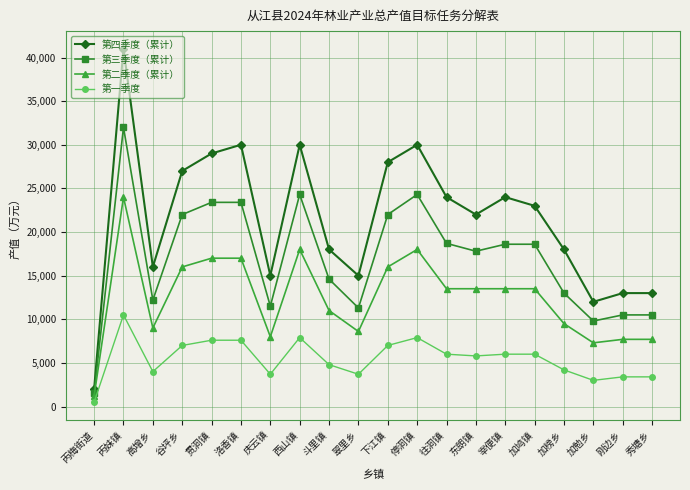

At 西山镇, list the series in order from largest to smallest.

第四季度（累计）, 第三季度（累计）, 第二季度（累计）, 第一季度